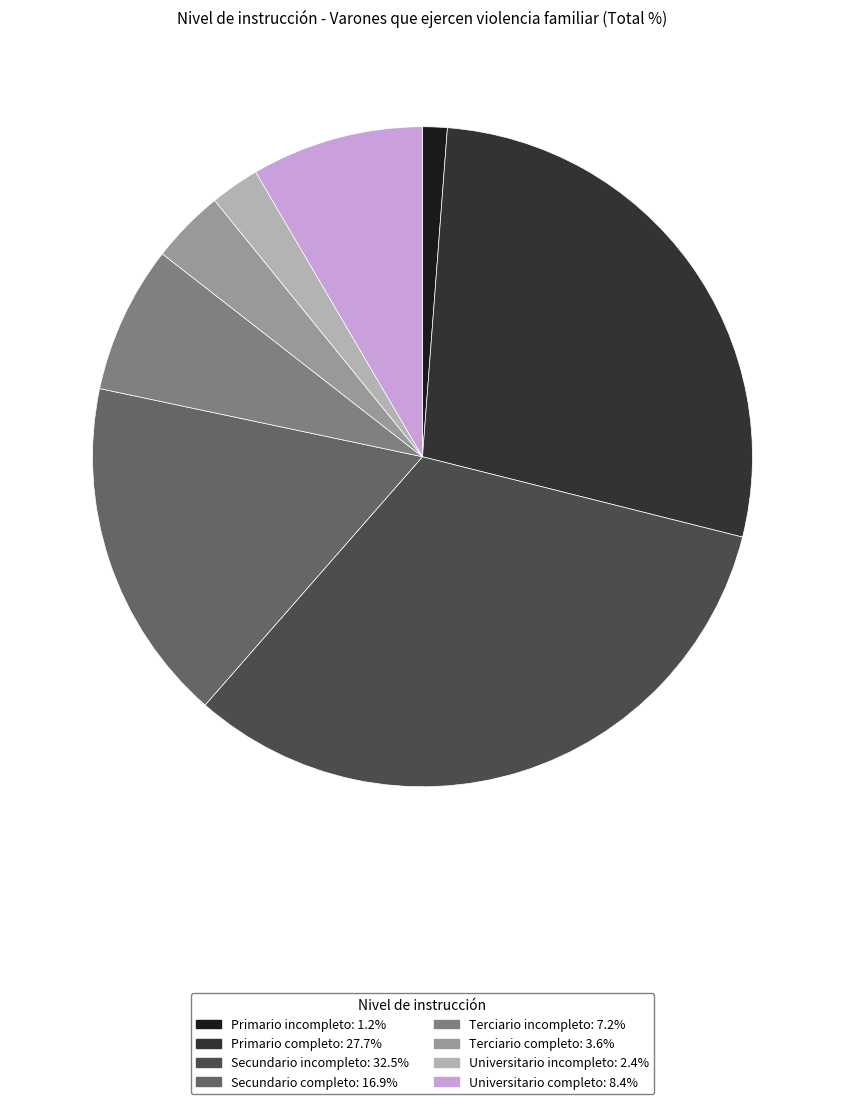

Is it true that Primario incompleto is 1% of the pie?

True